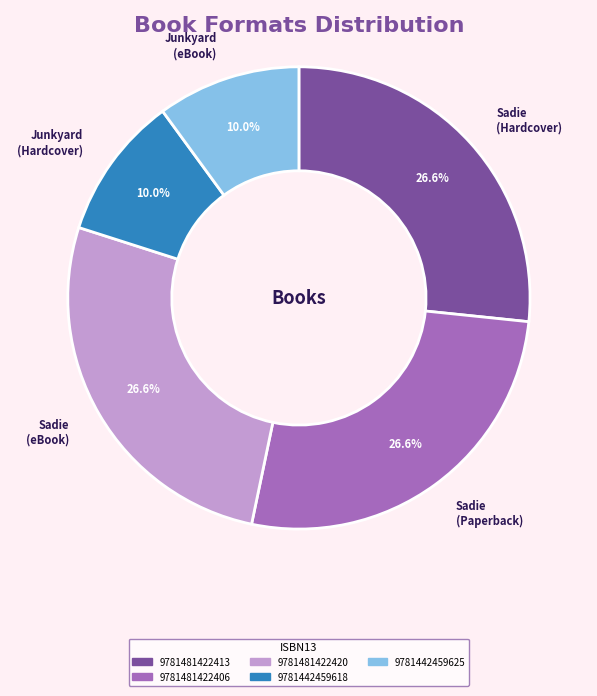

Is there any slice that represents more than half of the pie?

No